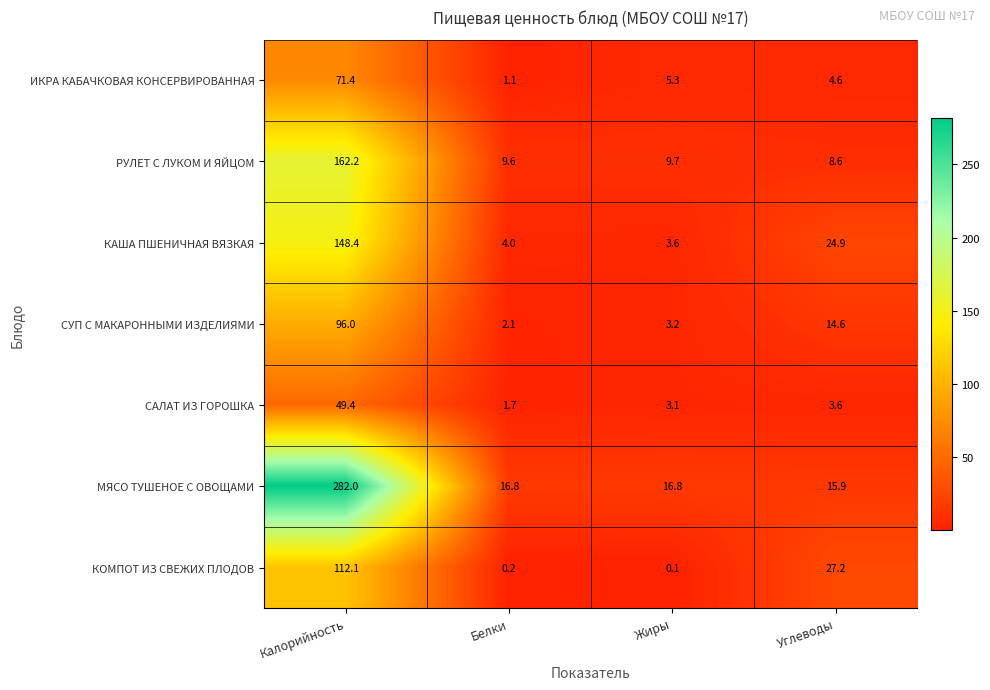

Where does the КОМПОТ ИЗ СВЕЖИХ ПЛОДОВ series first go above 27?

Калорийность